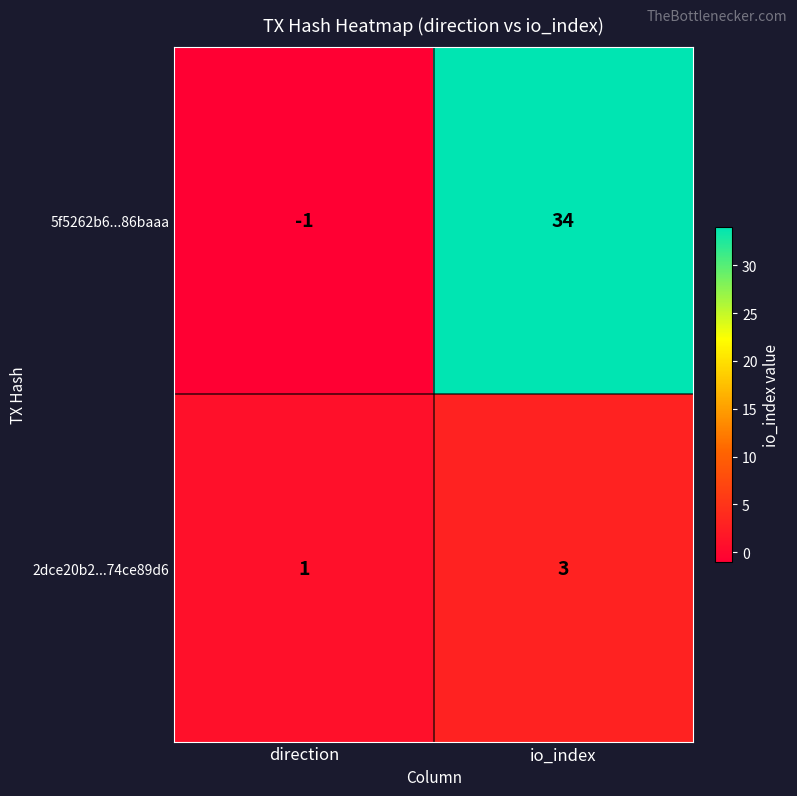

What is the sum of all 5f5262b6...86baaa values?

33